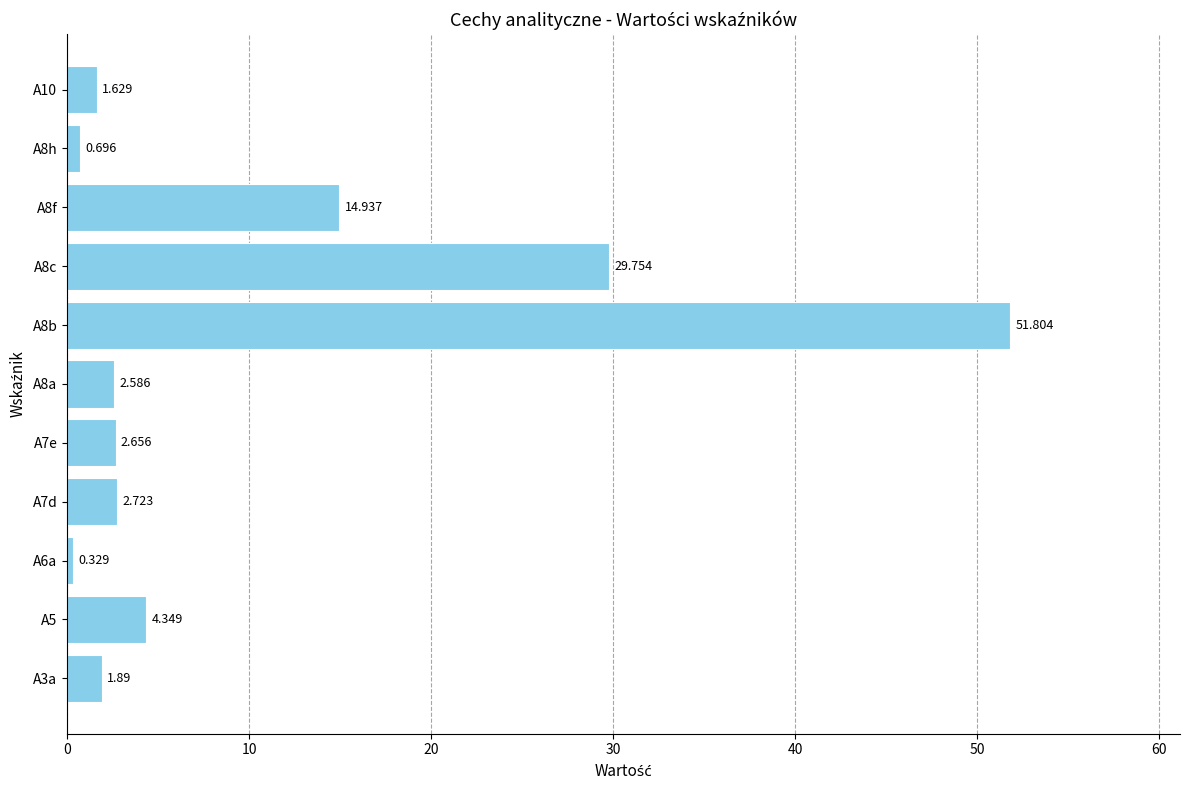

Rank the categories by value from lowest to highest.

A6a, A8h, A10, A3a, A8a, A7e, A7d, A5, A8f, A8c, A8b